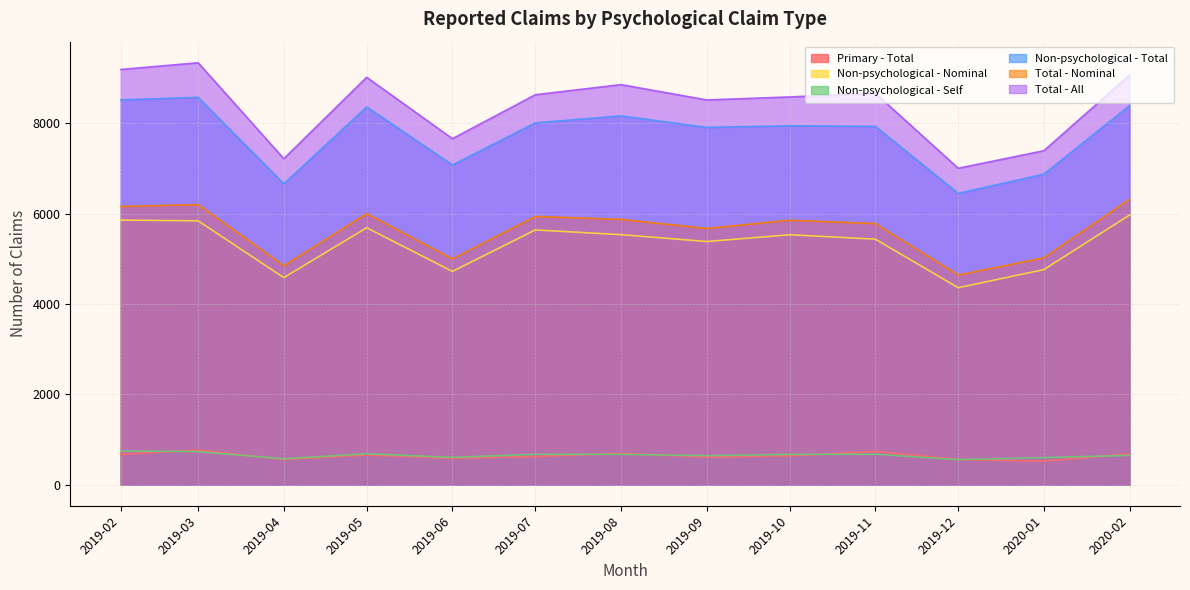

Which series has the widest spread of values?

Total - All